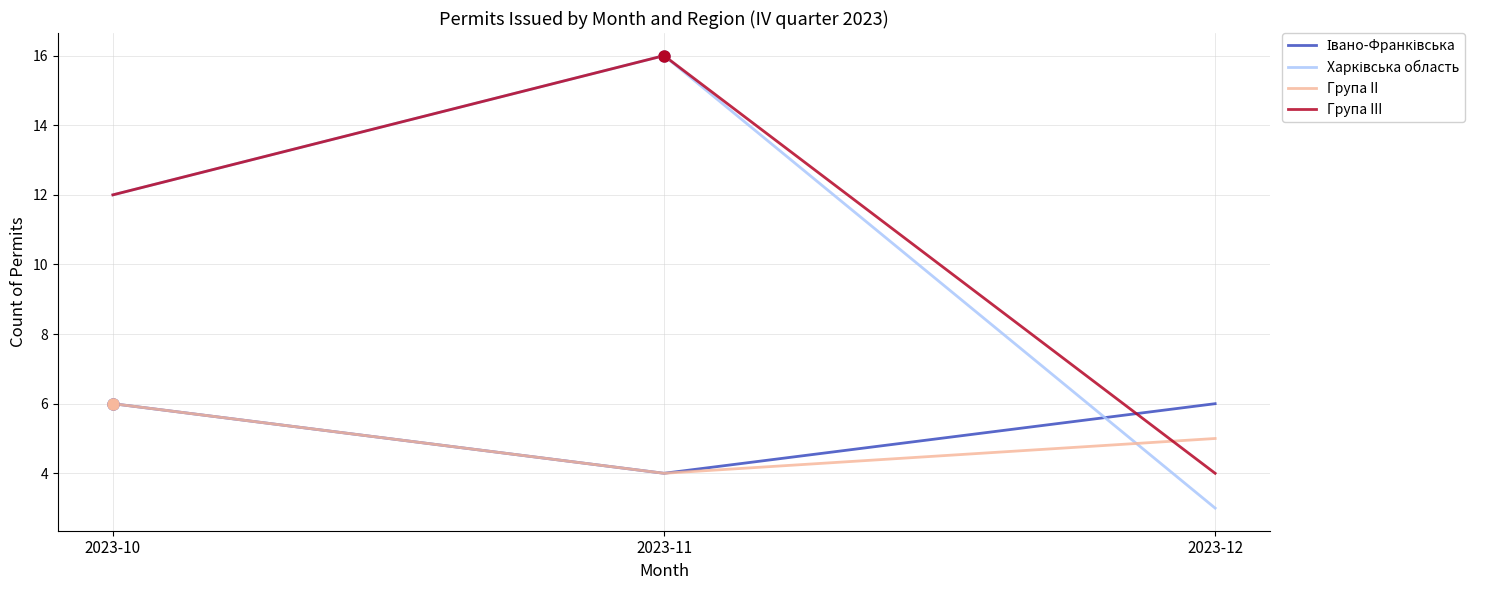

Rank the categories by Група III value from lowest to highest.

2023-12, 2023-10, 2023-11